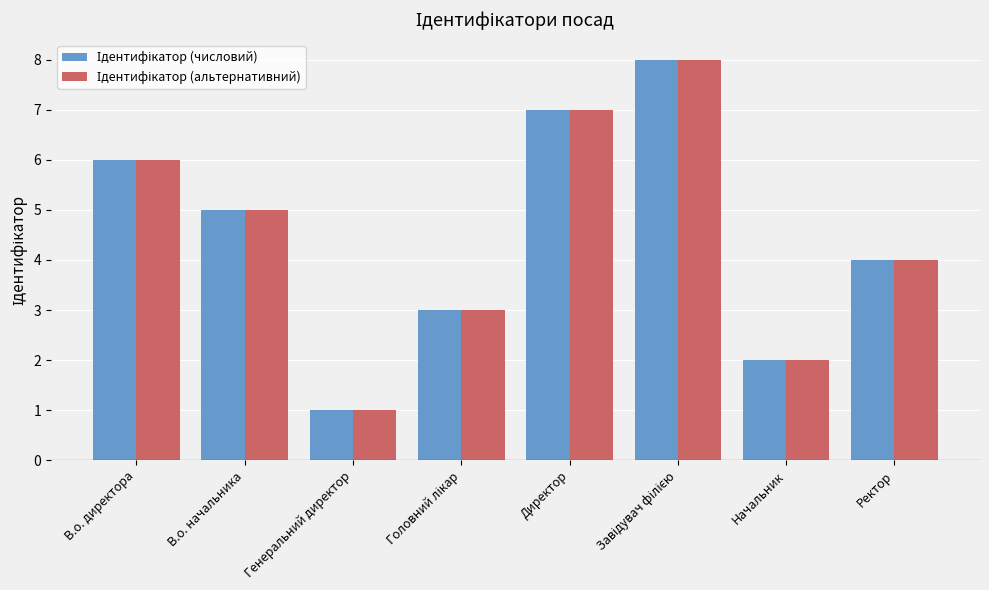

Which category has the lowest value across all series?

Генеральний директор